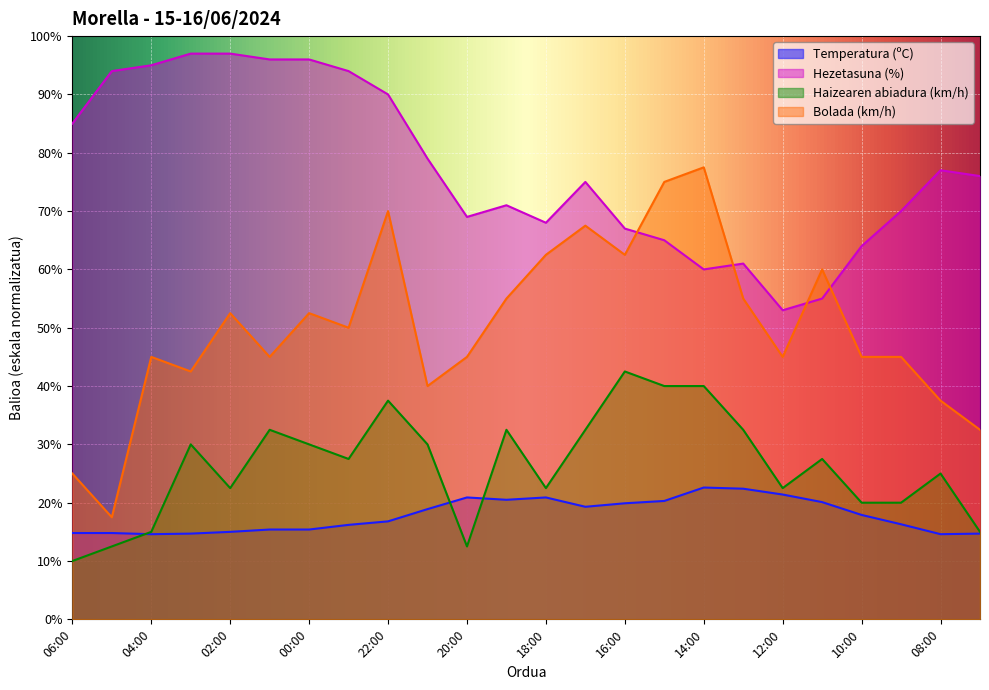

List the labels in order of Haizearen abiadura (km/h) value, smallest first.

06:00, 05:00, 20:00, 04:00, 07:00, 10:00, 09:00, 02:00, 18:00, 12:00, 08:00, 23:00, 11:00, 03:00, 00:00, 21:00, 01:00, 19:00, 17:00, 13:00, 22:00, 15:00, 14:00, 16:00